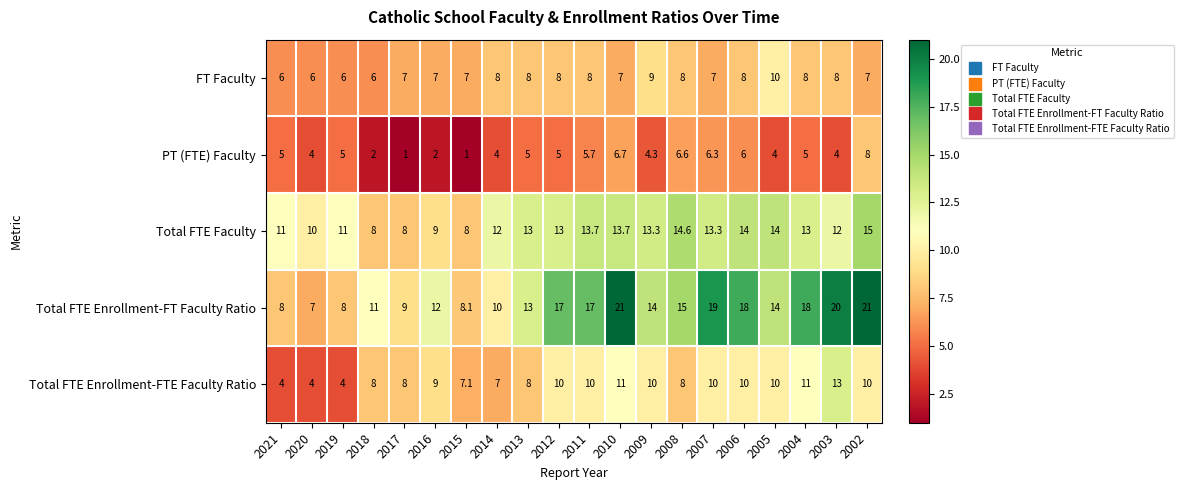

Count the number of categories in the chart.

20